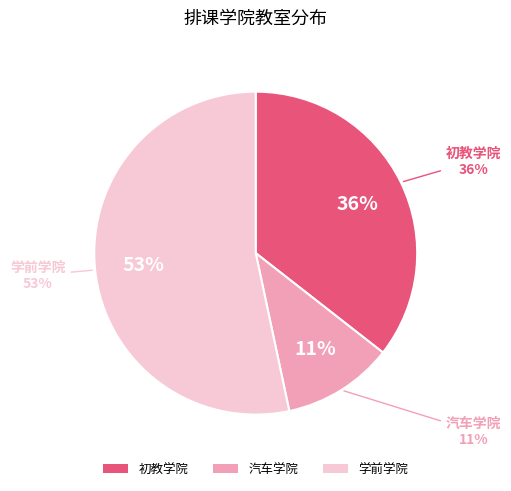

Count the number of slices in the pie.

3